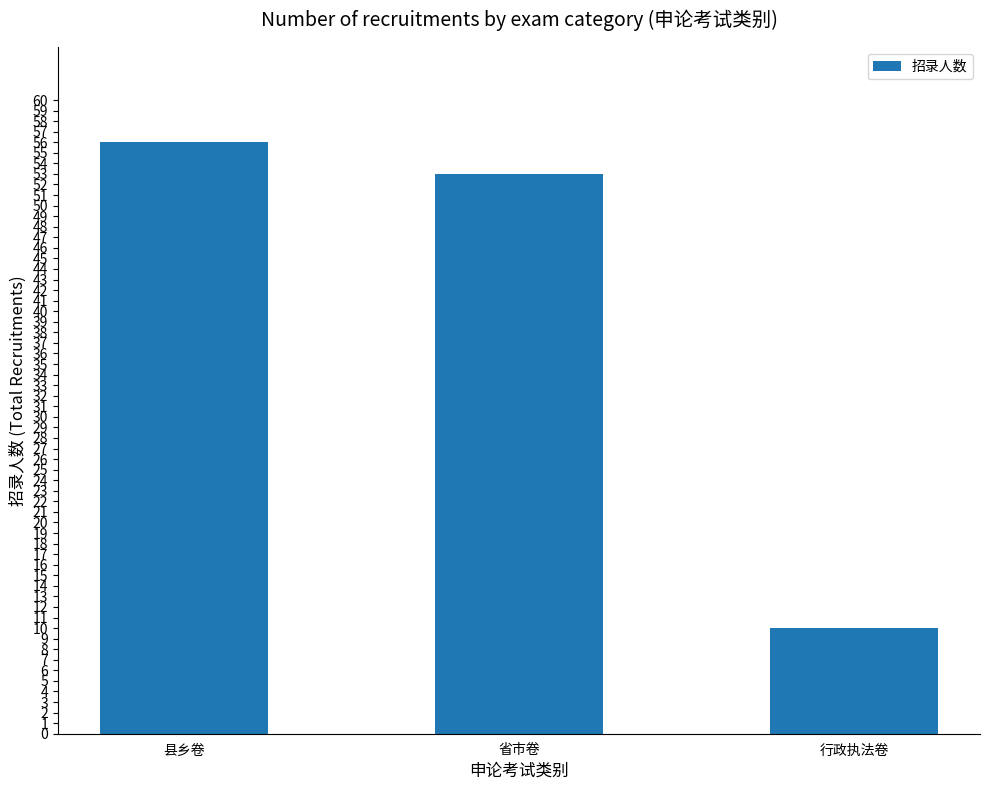

What is the value of the 2nd bar from the left?

53